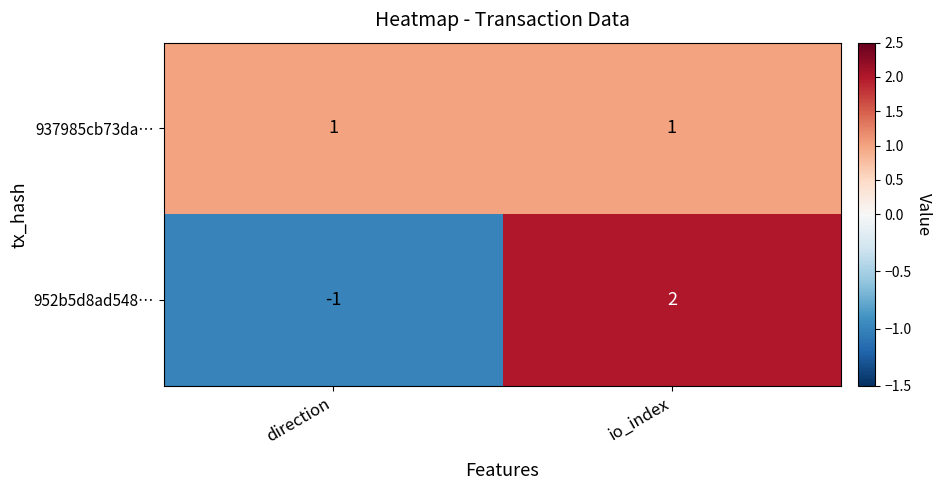

Where is 952b5d8ad548… nearest to the value 0?

direction